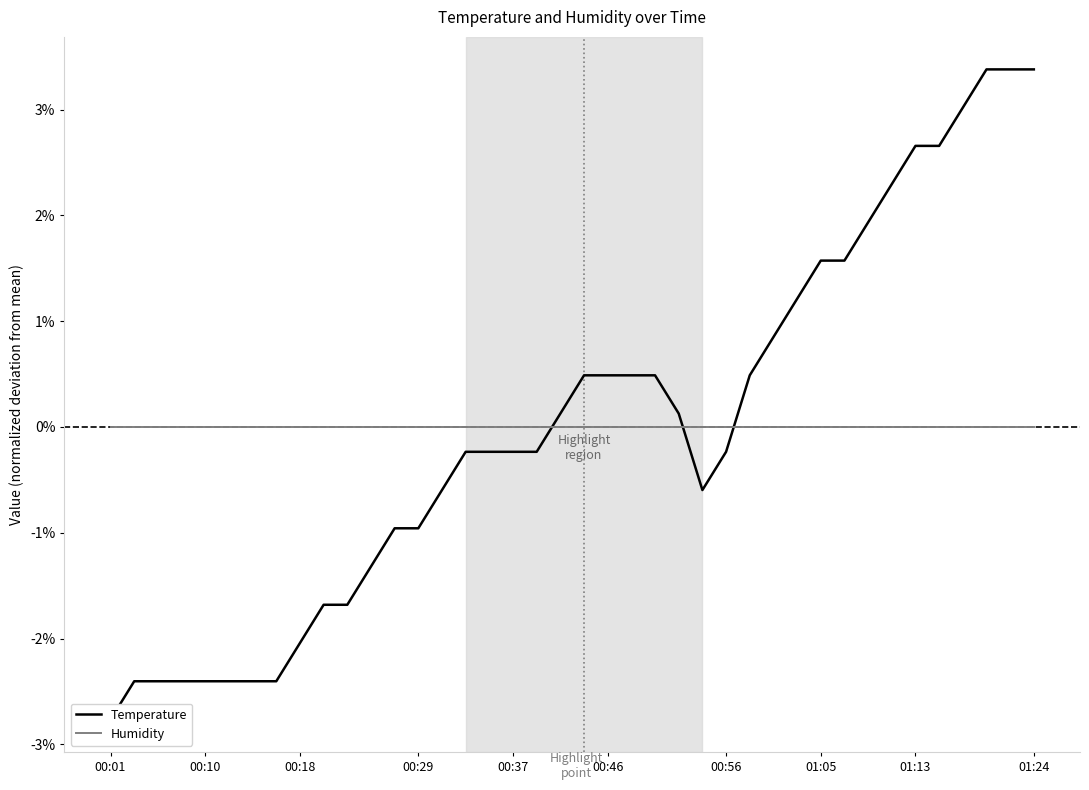

At 00:29, list the series in order from smallest to largest.

Temperature, Humidity